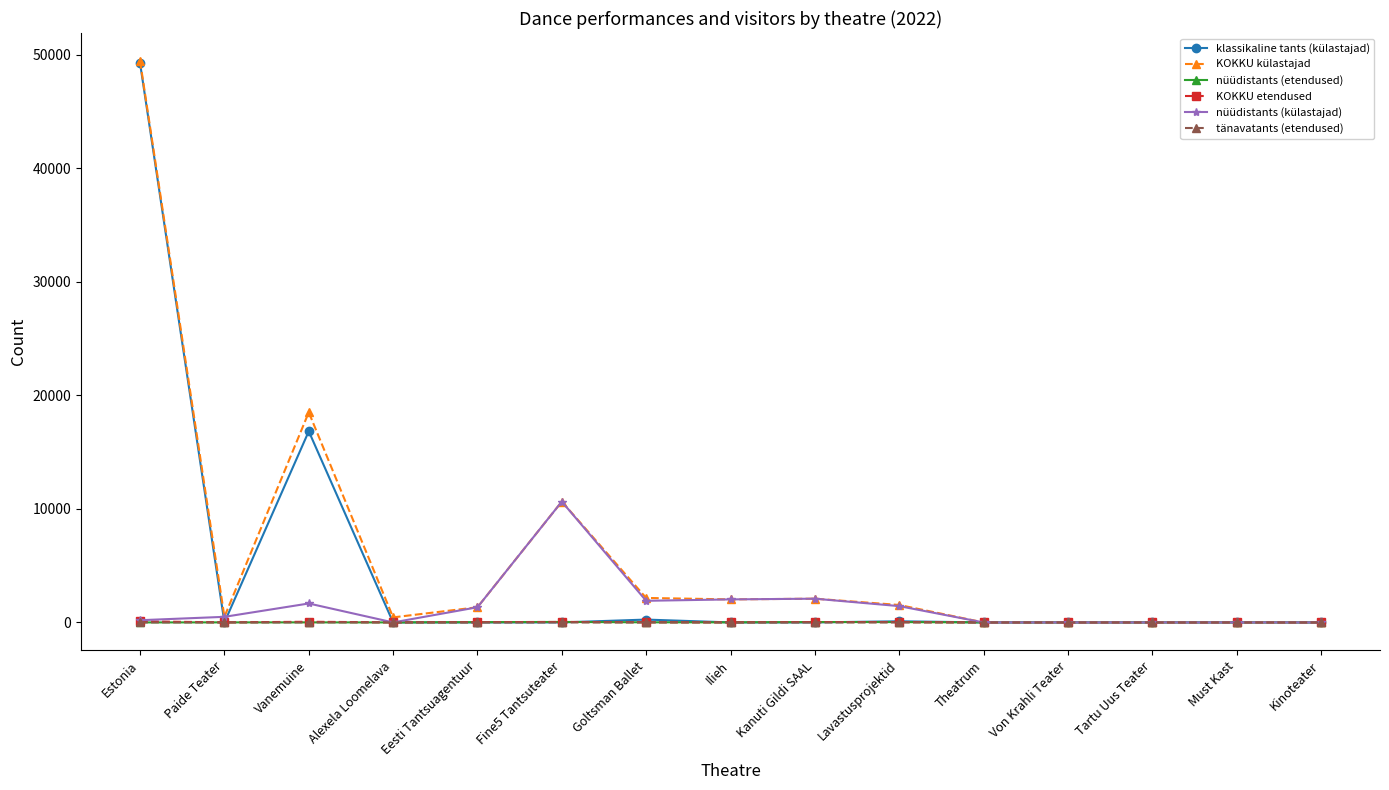

Is it true that klassikaline tants (külastajad) equals 0 at Ilieh?

True